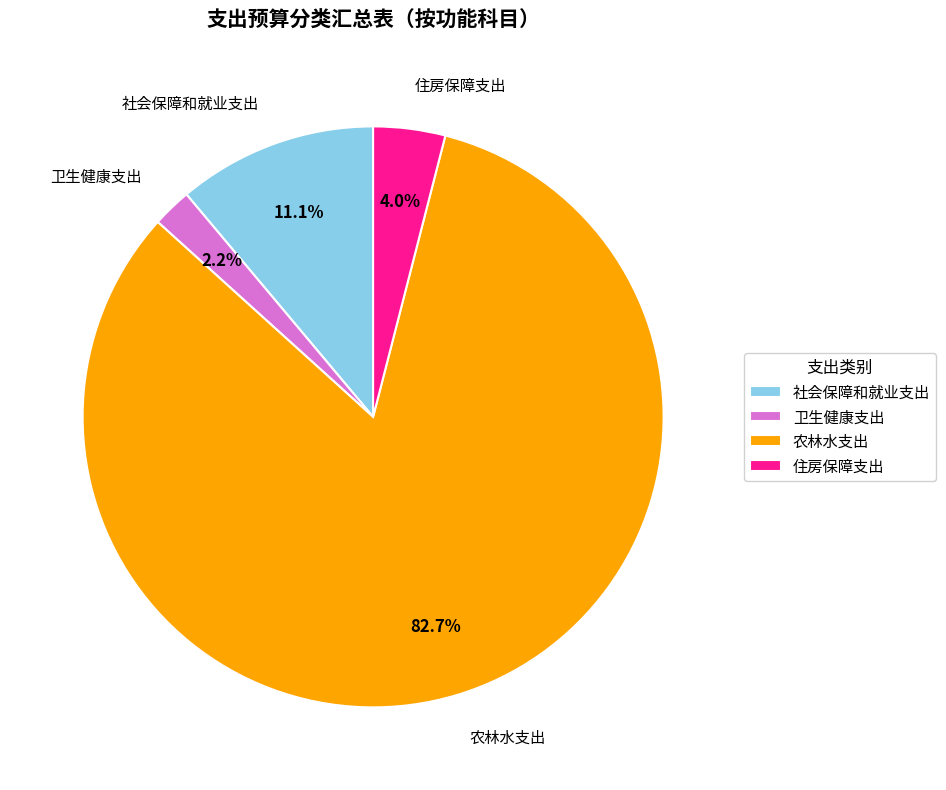

What percentage is the 社会保障和就业支出 slice, to the nearest percent?

11%